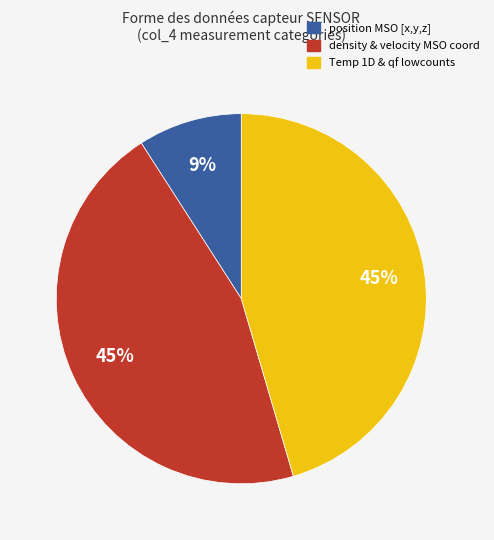

Which category has the smallest portion of the pie?

position MSO [x,y,z]